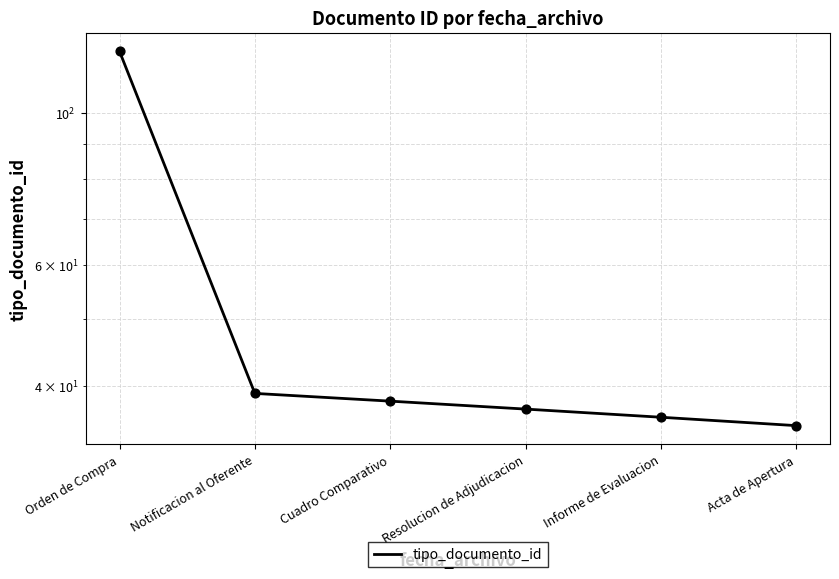

Which has a higher value, Orden de Compra or Acta de Apertura?

Orden de Compra